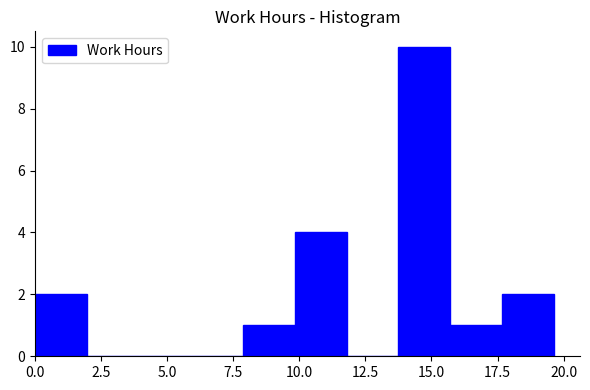

Around what value on the x-axis is the tallest bar? Give the approximate position of its centre, as read against the axis.

14.5